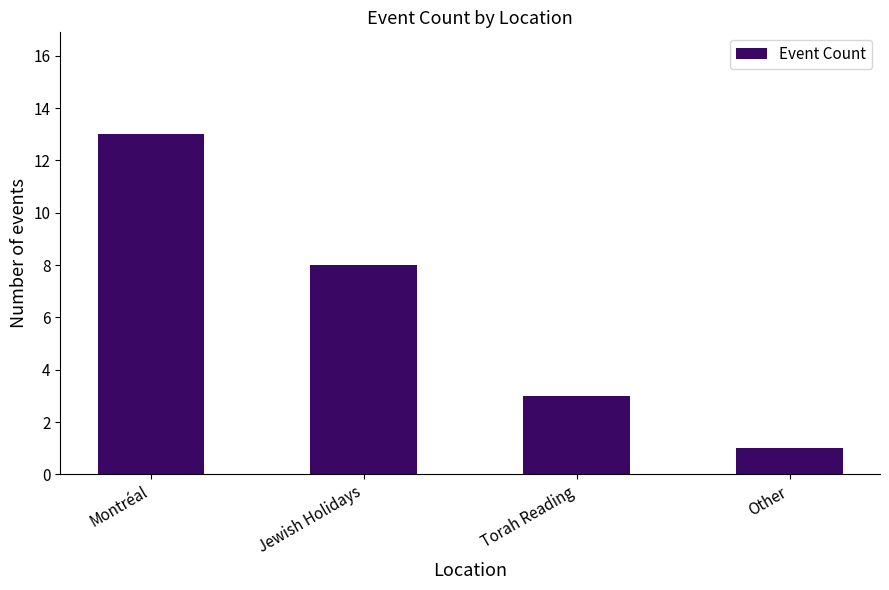

What is the difference between the values at Other and Montréal?

12